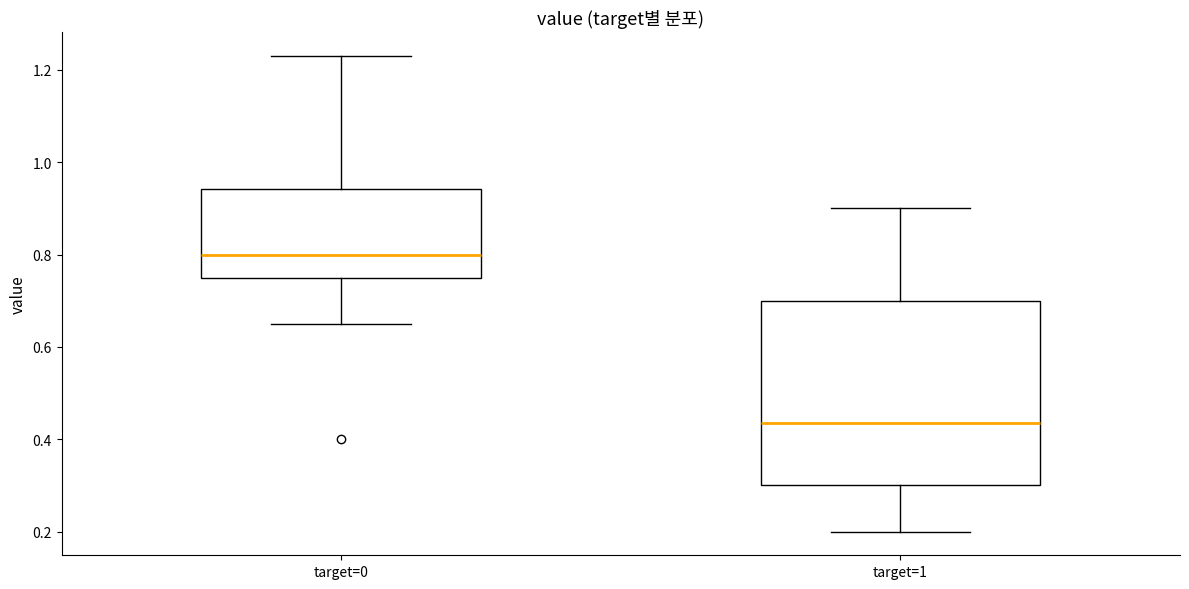

Where is the lower edge of the box for target=1 on the y-axis? The values are not printed on the chart, so give them approximately, as read against the axis.

0.30